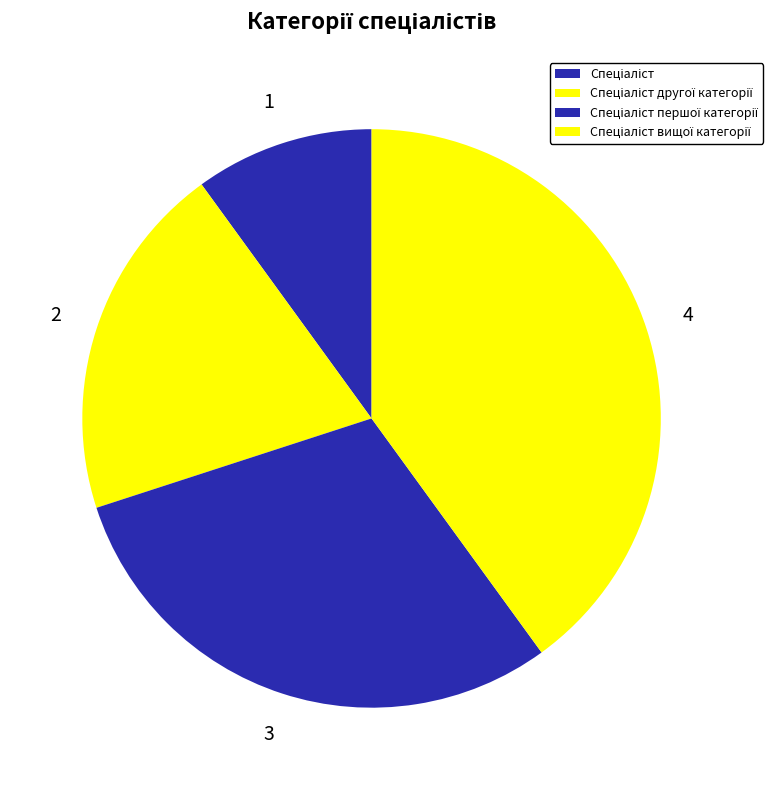

Count the number of slices in the pie.

4